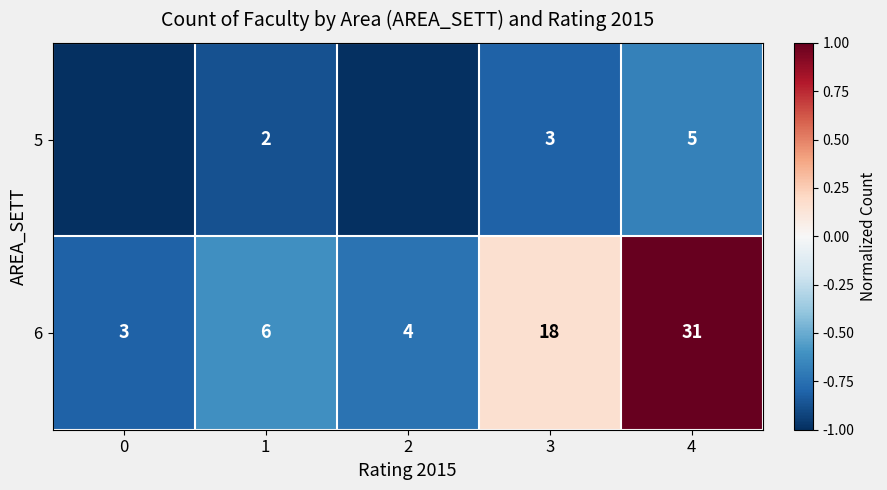

What is the total value across all series at 3?

21